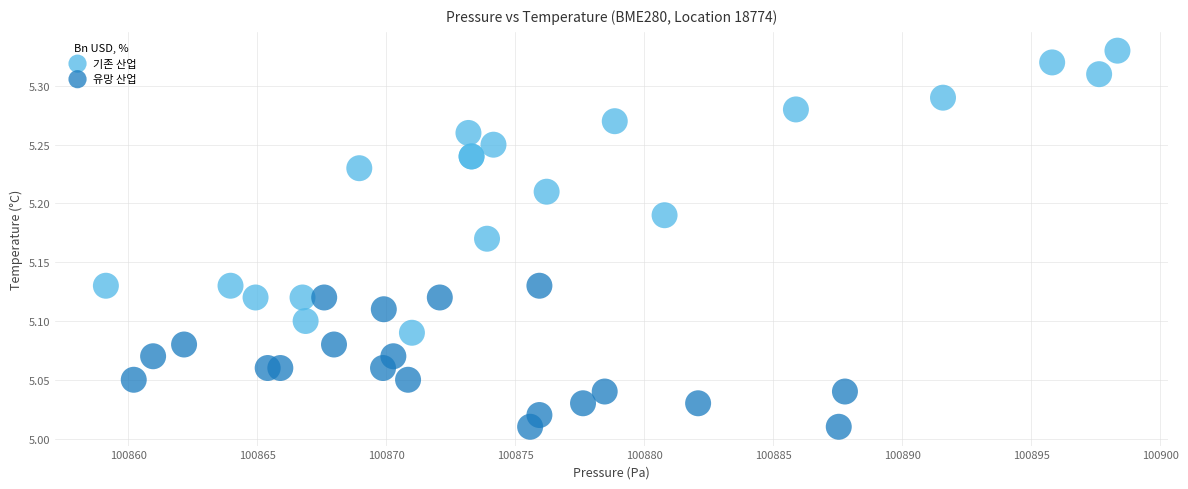

Which series reaches the minimum Y coordinate?

유망 산업